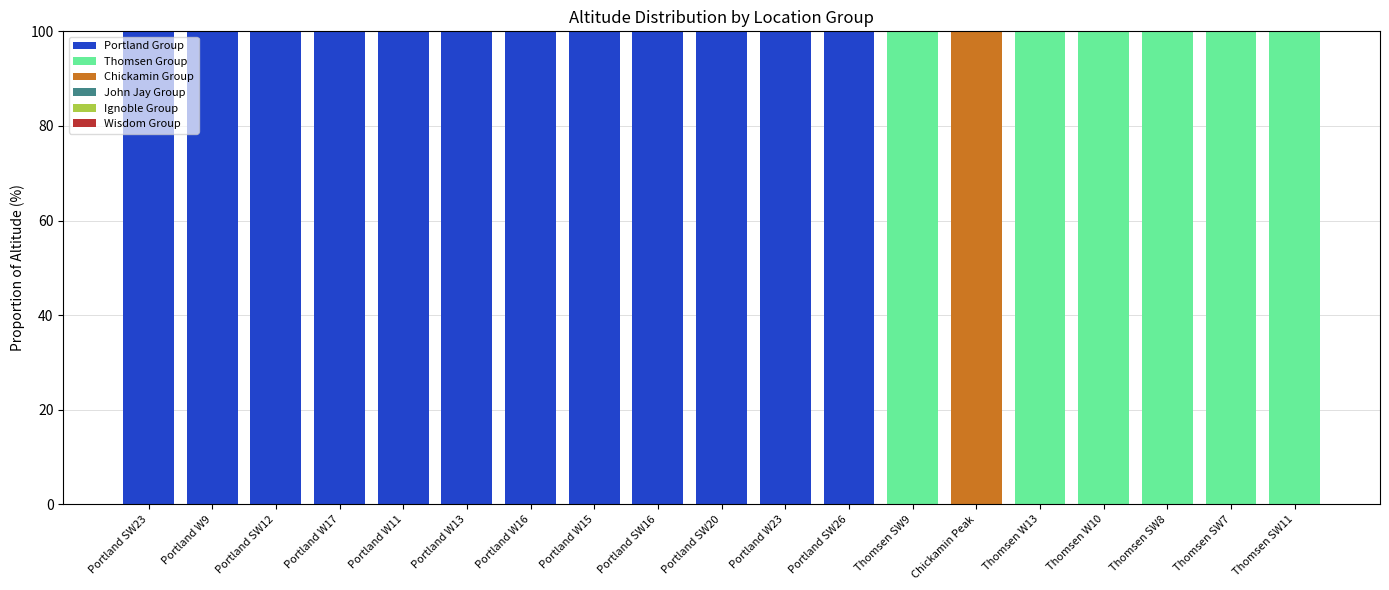

What is the sum of the Portland Group values at Portland W16 and Portland W23?

200